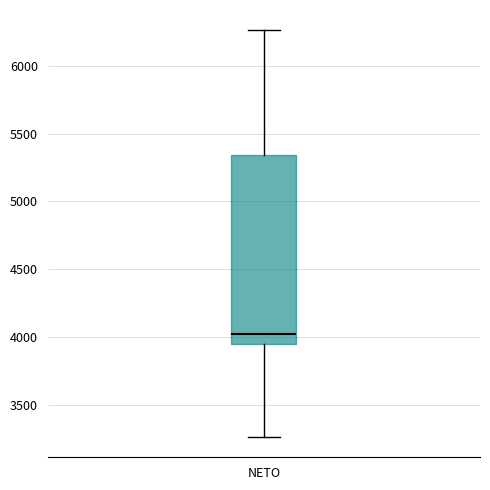

Where does the upper whisker of the box for NETO end on the y-axis? The values are not printed on the chart, so give them approximately, as read against the axis.

6250